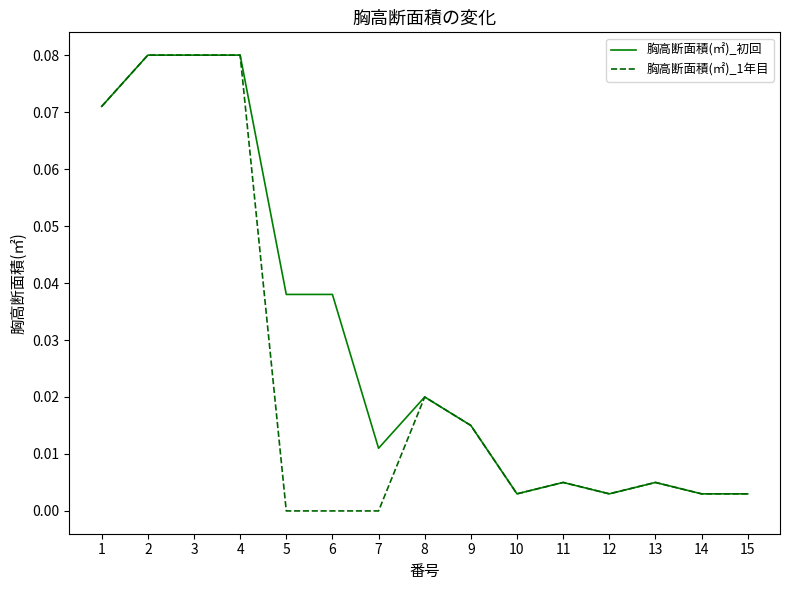

Which series has the largest total across all categories?

胸高断面積(㎡)_初回